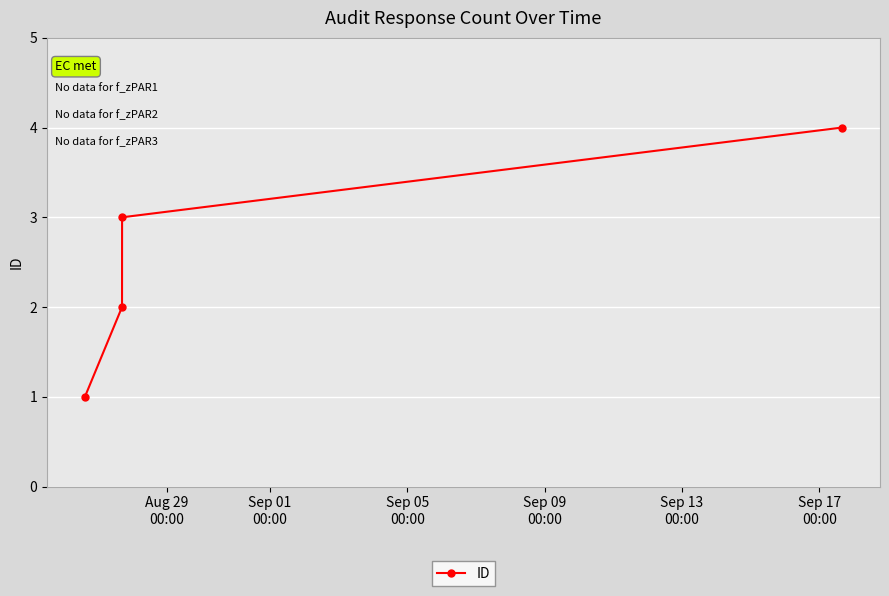

How many distinct data groups are displayed?

1